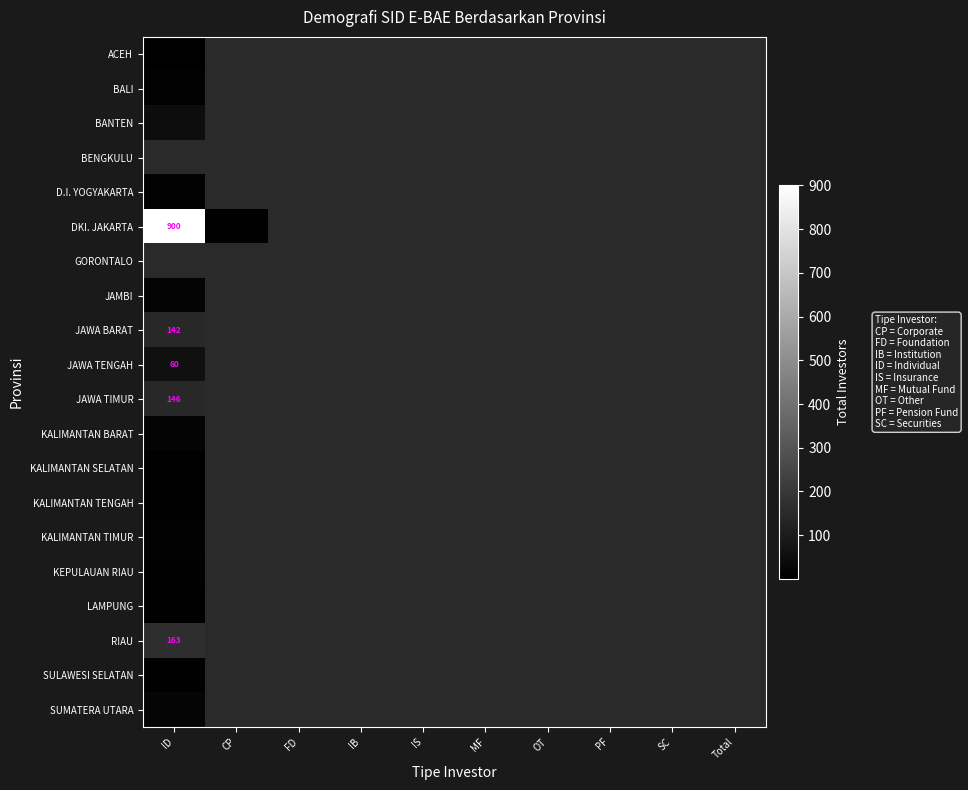

How many categories are shown in the chart?

10